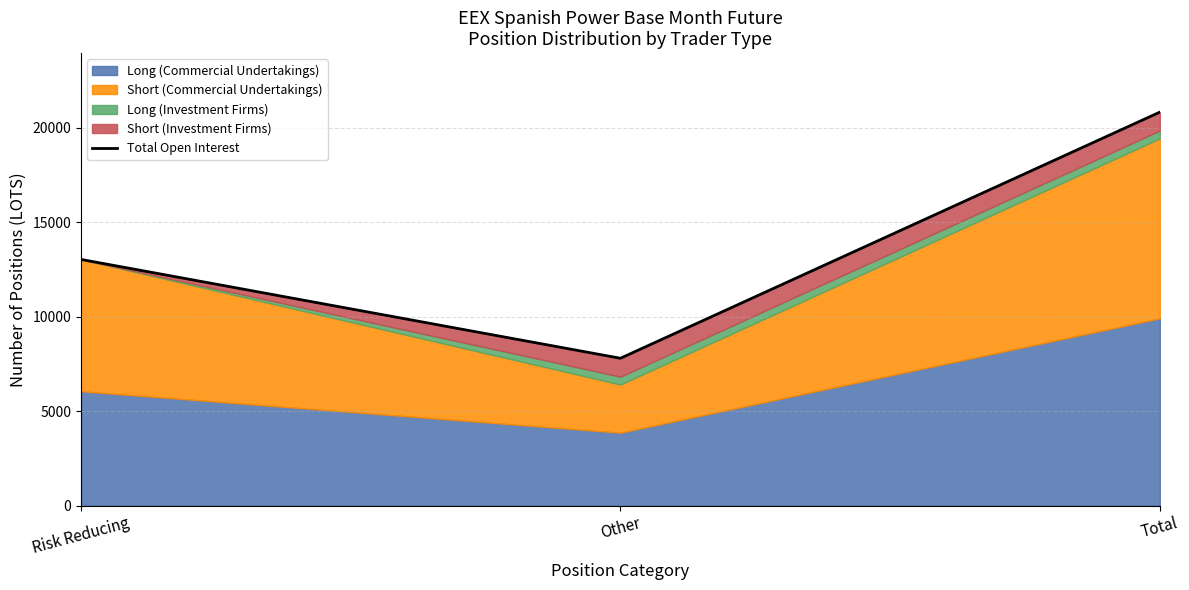

What is the greatest value displayed?

20829